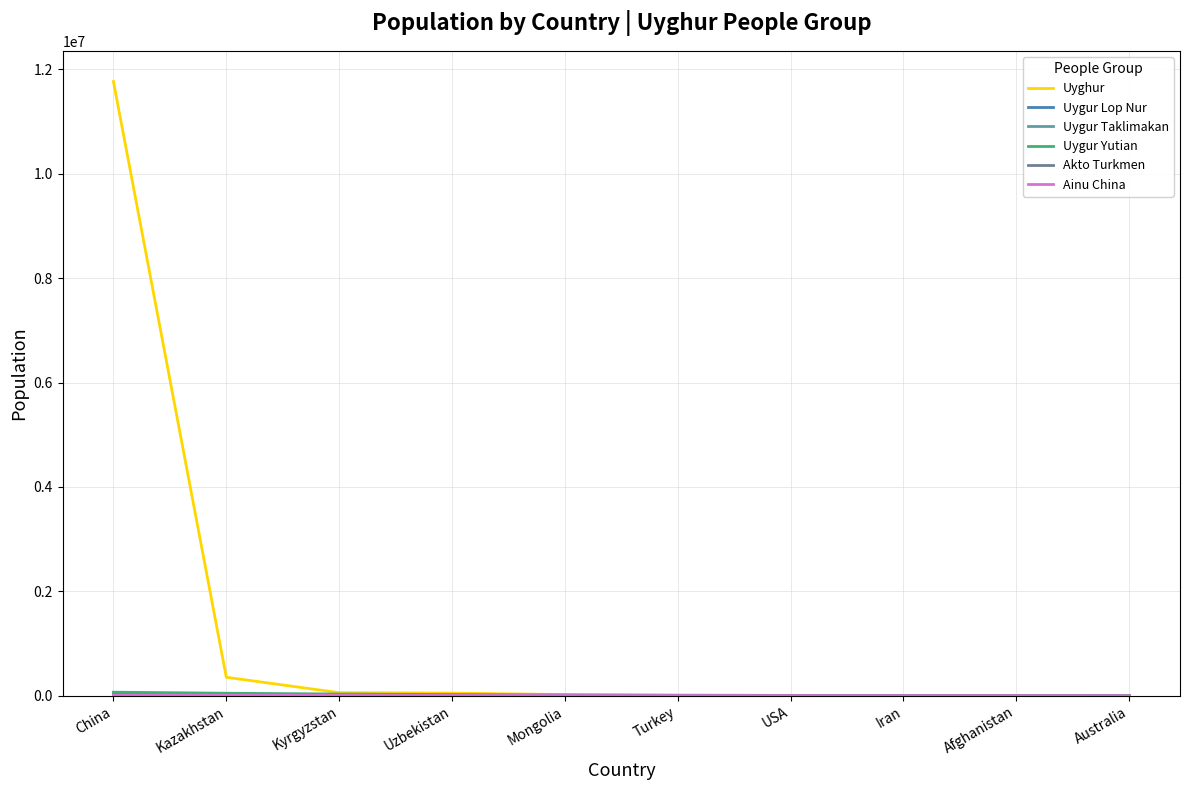

What is the total value across all series at Australia?

9040